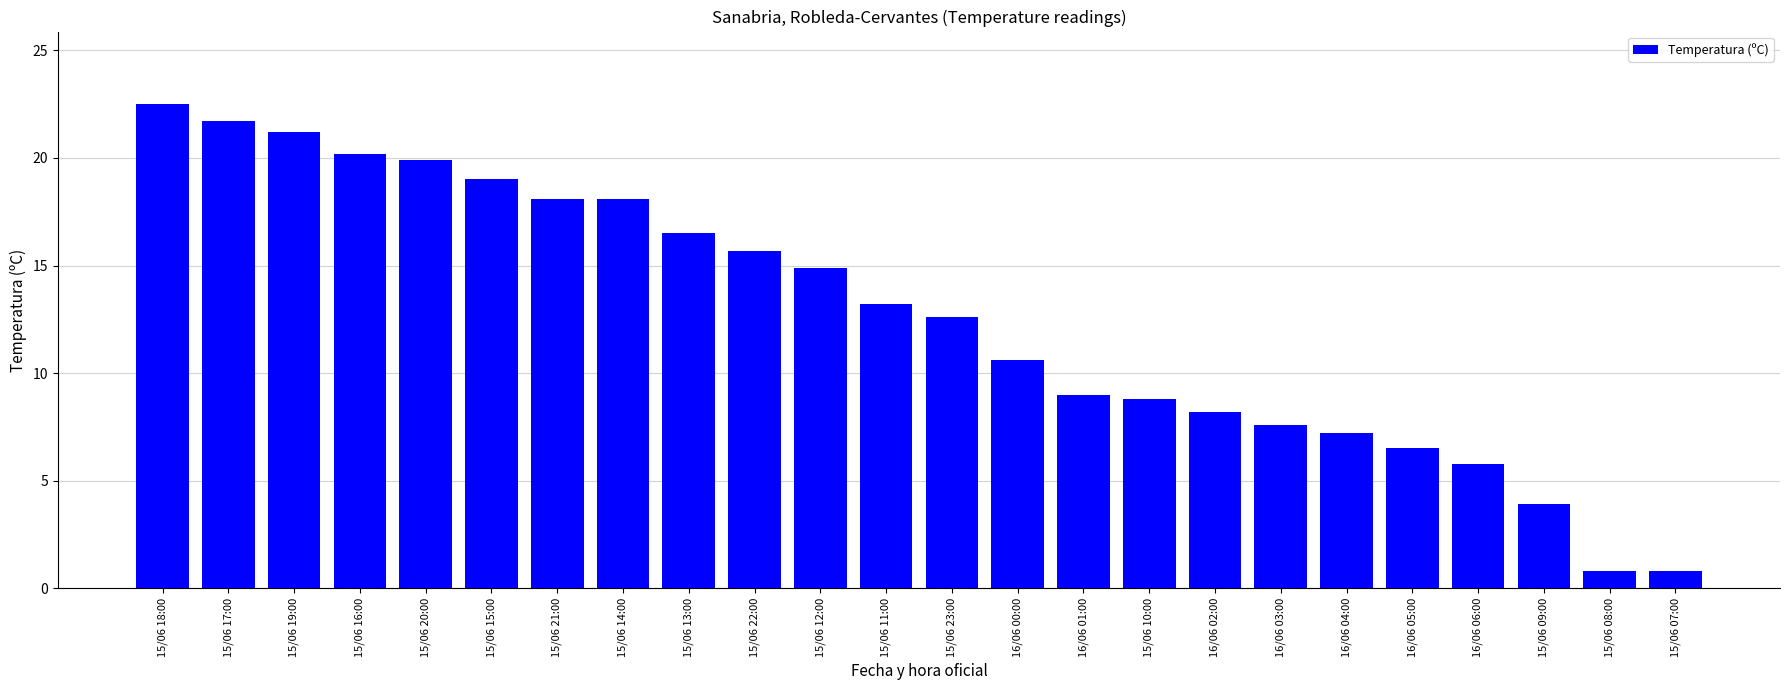

At which label does the data first exceed 13?

15/06 18:00